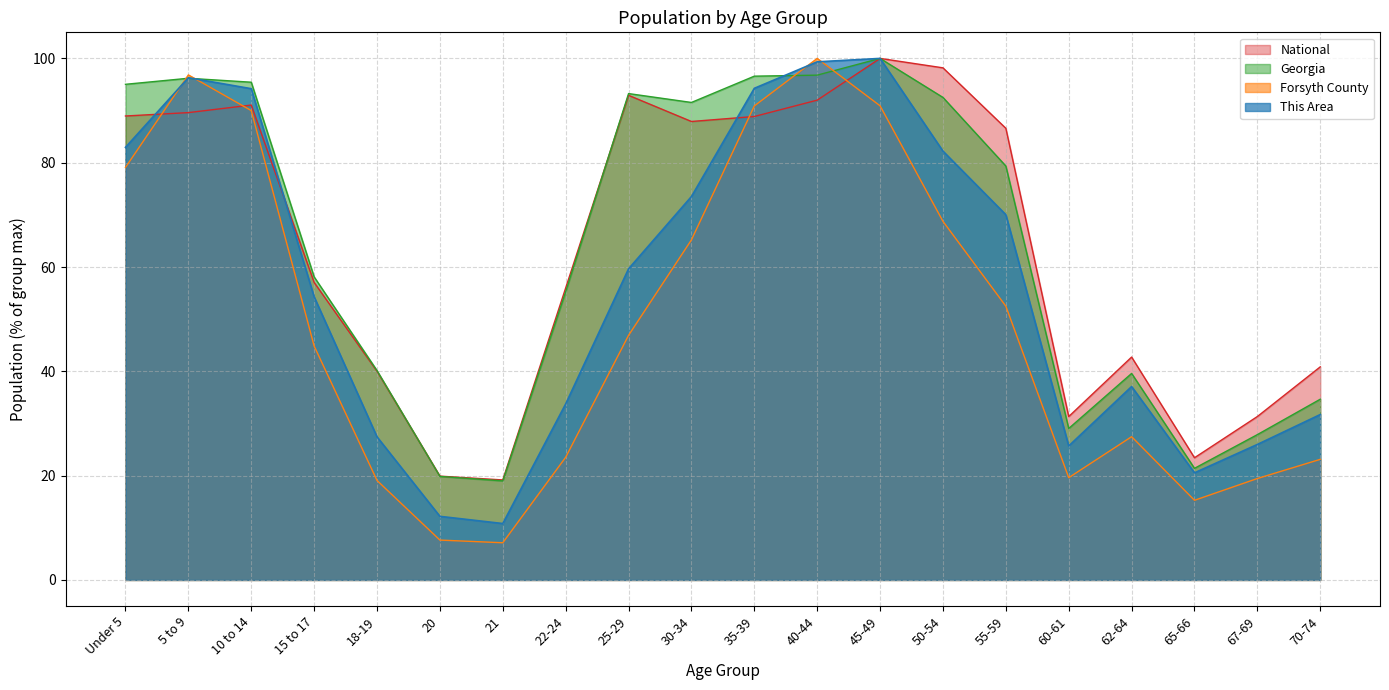

At which category does Forsyth County reach its first local valley?

21